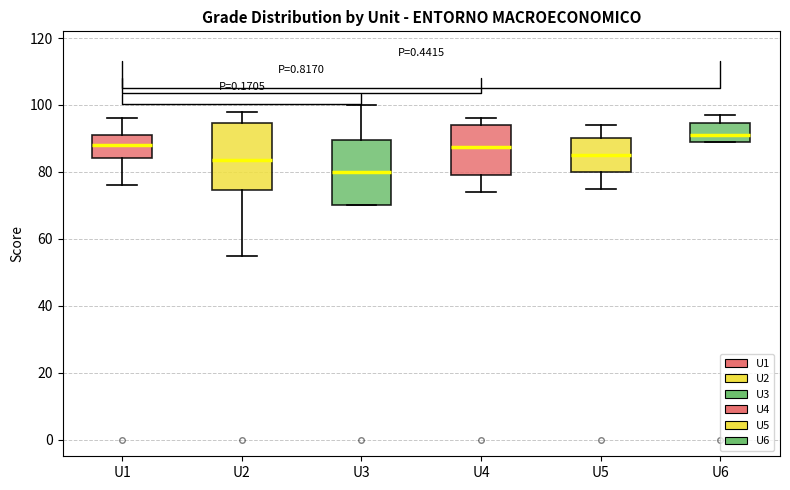

Reading left to right, read every box against the y-axis: the position of its median line, the range the box covers, and the ends of its whiskers. The values are not printed on the chart, so give them approximately, as read against the axis.

U1: median 88, box 84 to 92, whiskers 76 to 96
U2: median 84, box 74 to 94, whiskers 56 to 98
U3: median 80, box 70 to 90, whiskers 70 to 100
U4: median 88, box 80 to 94, whiskers 74 to 96
U5: median 86, box 80 to 90, whiskers 76 to 94
U6: median 92, box 90 to 94, whiskers 90 to 98